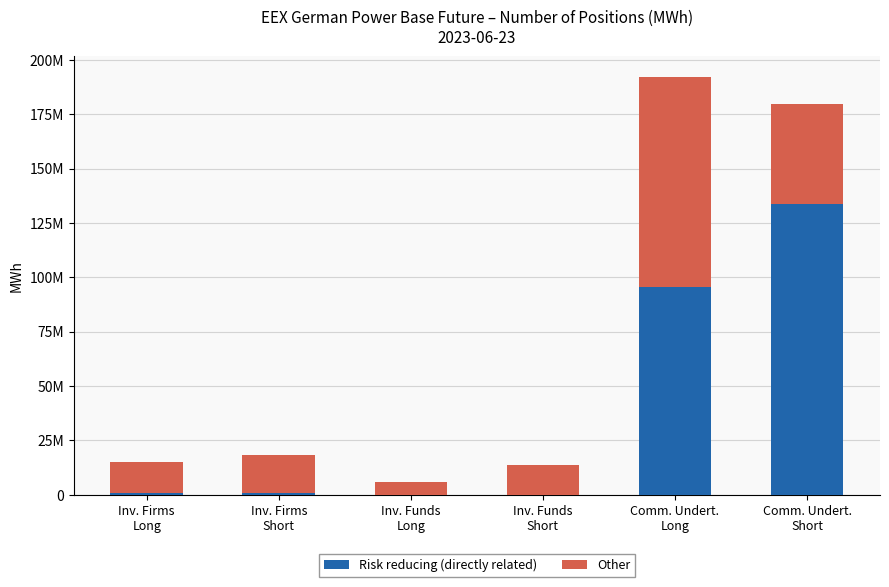

True or false: Risk reducing (directly related) has a value of 200112.0 at Inv. Funds
Long.

False